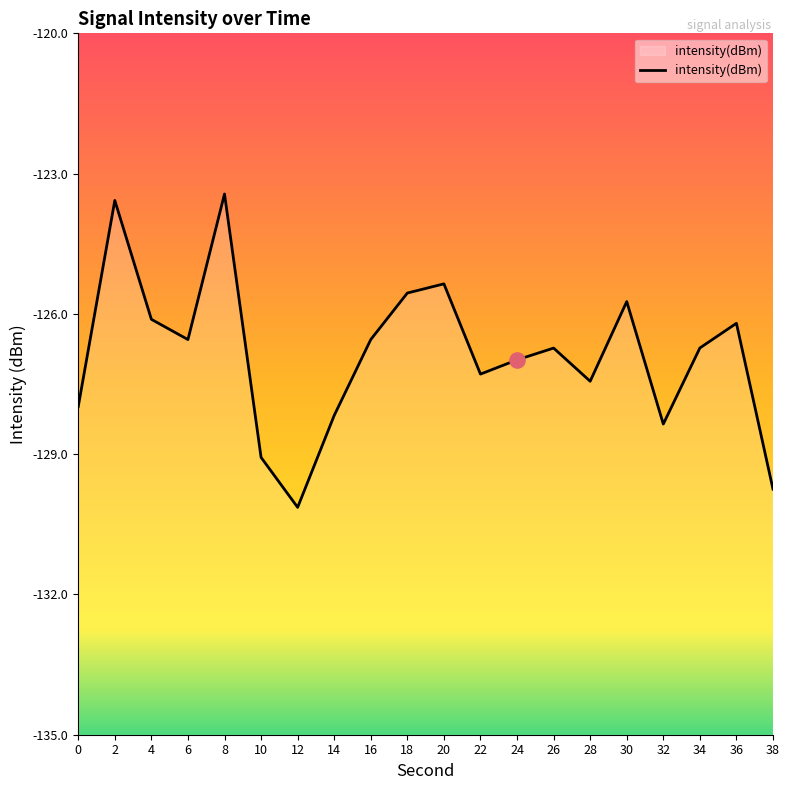

What is the change in value from 32 to 34?

+1.6